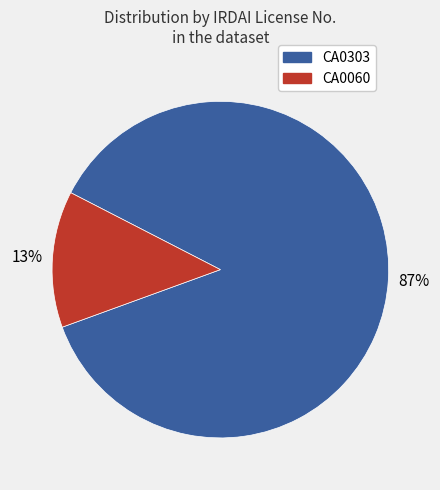

Is there a majority slice in this chart?

Yes